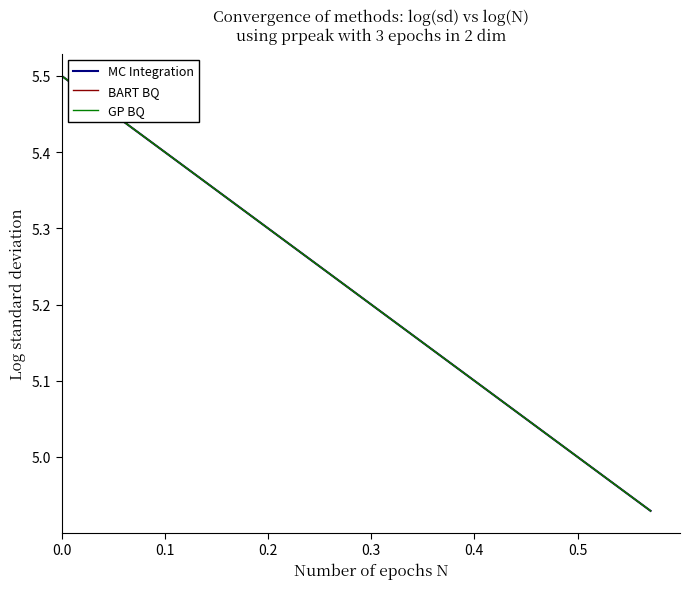

True or false: BART BQ and GP BQ cross at least once.

False